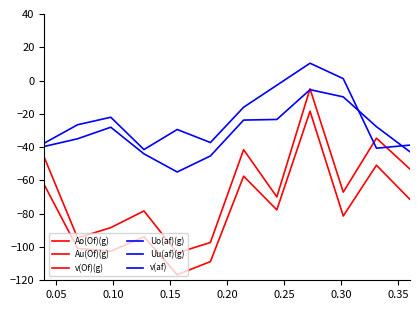

True or false: Au(Of)(g) and v(Of)(g) cross at least once.

False